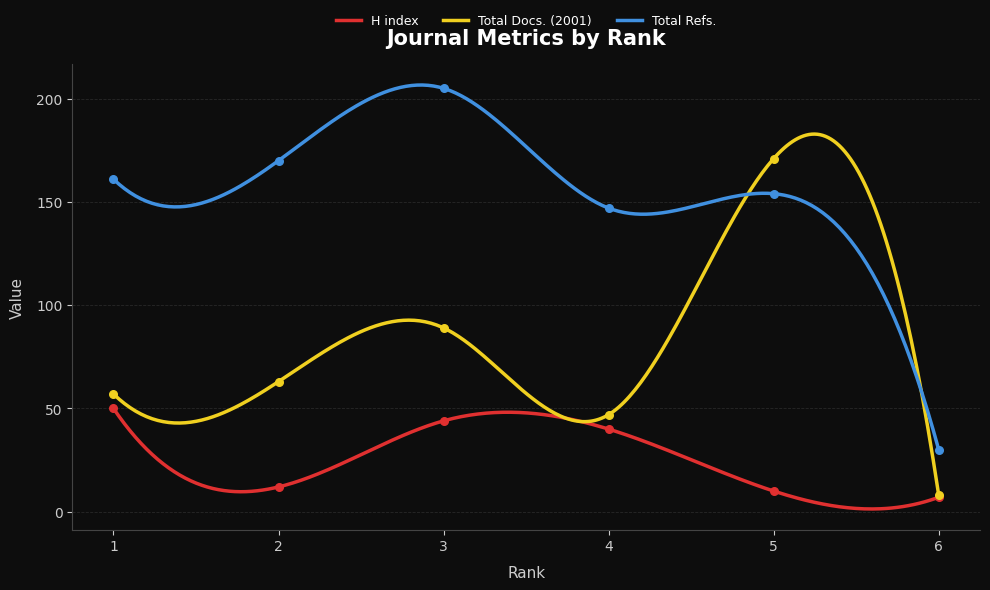

Which series has the widest spread of Y values?

Total Refs.